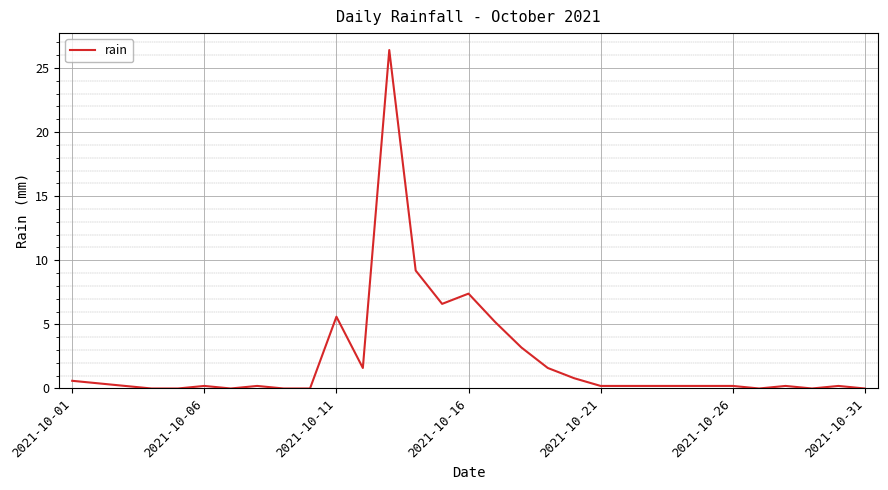

What is the difference between the maximum and second lowest values?

26.4